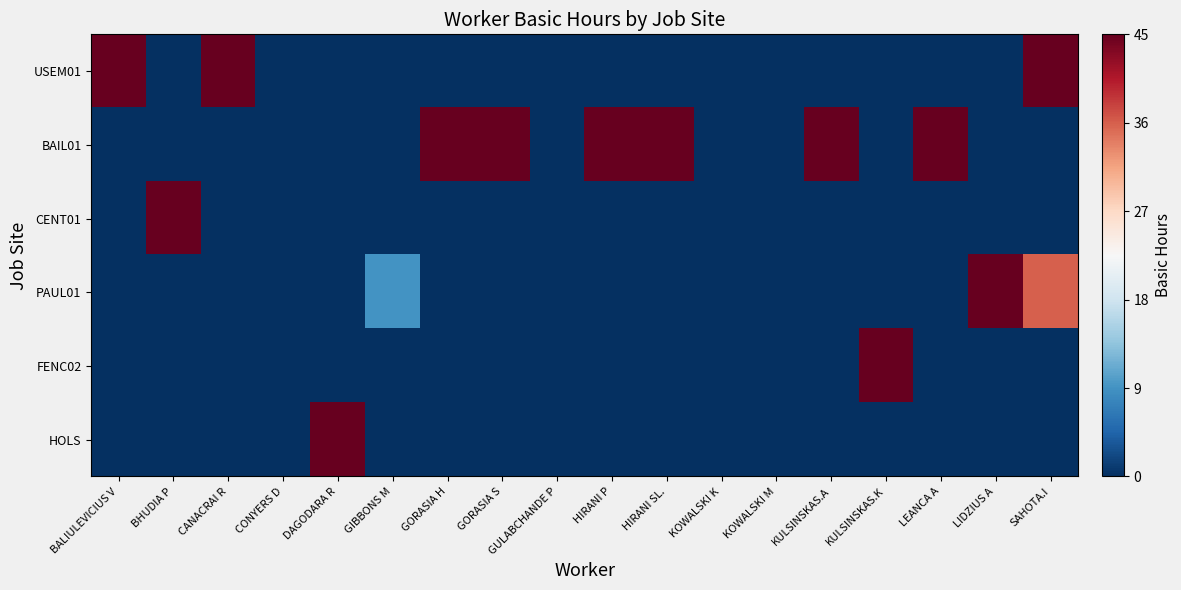

What is the spread (max minus min) of values at LEANCA A?

45